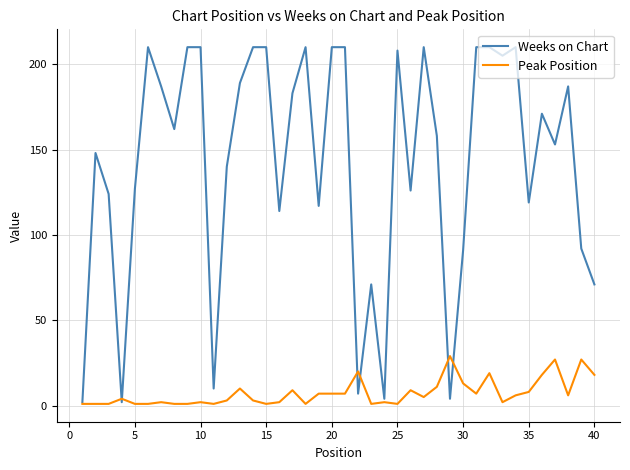

Which series has the largest range (max minus min)?

Weeks on Chart